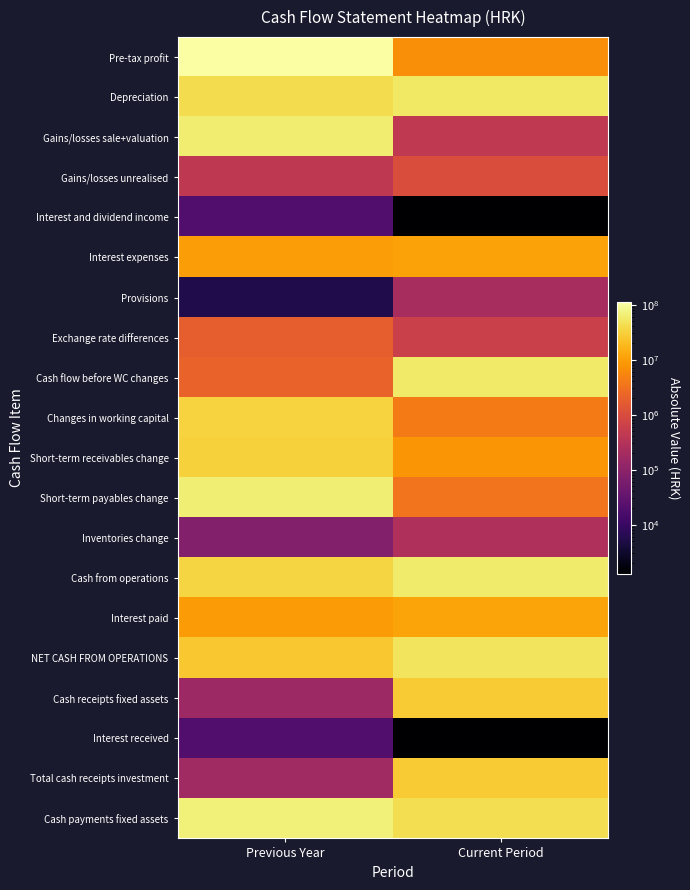

What is the smallest value displayed?

1278